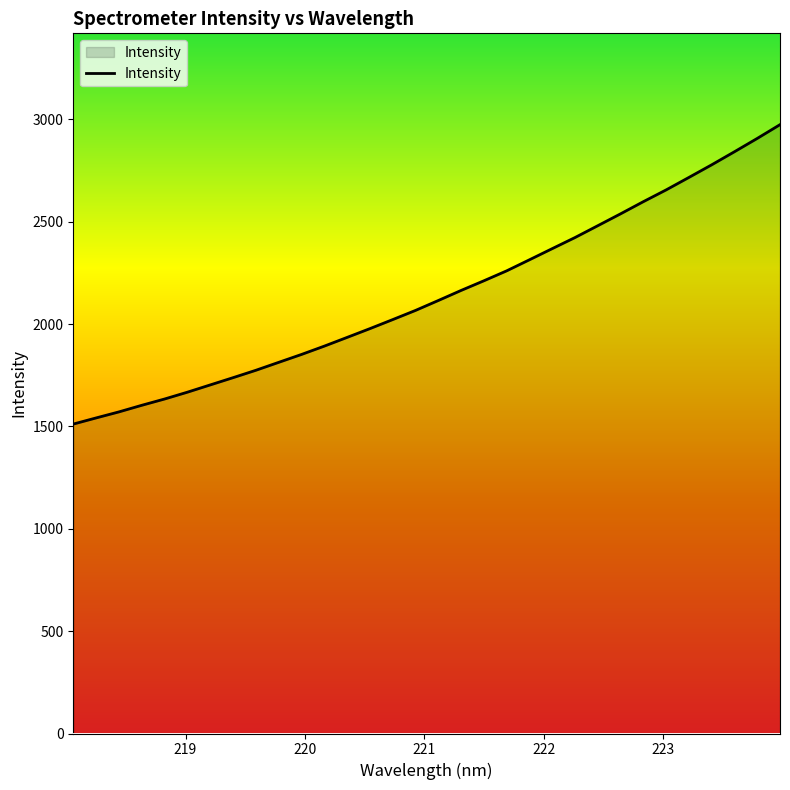

What is the smallest value displayed?

1511.8